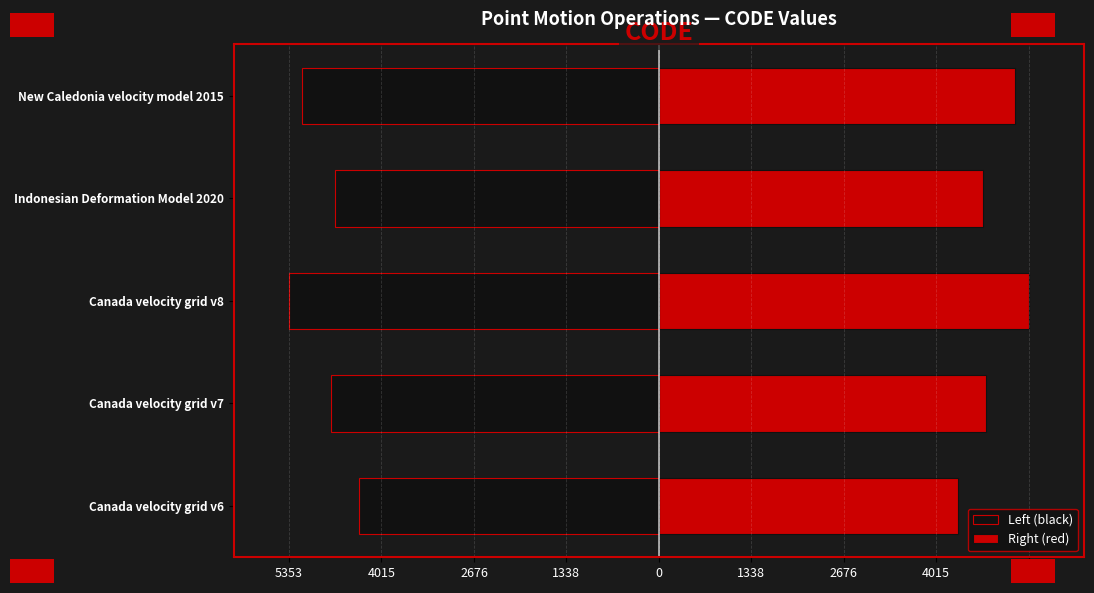

What is the sum of all Left (black) values?

-24282.0